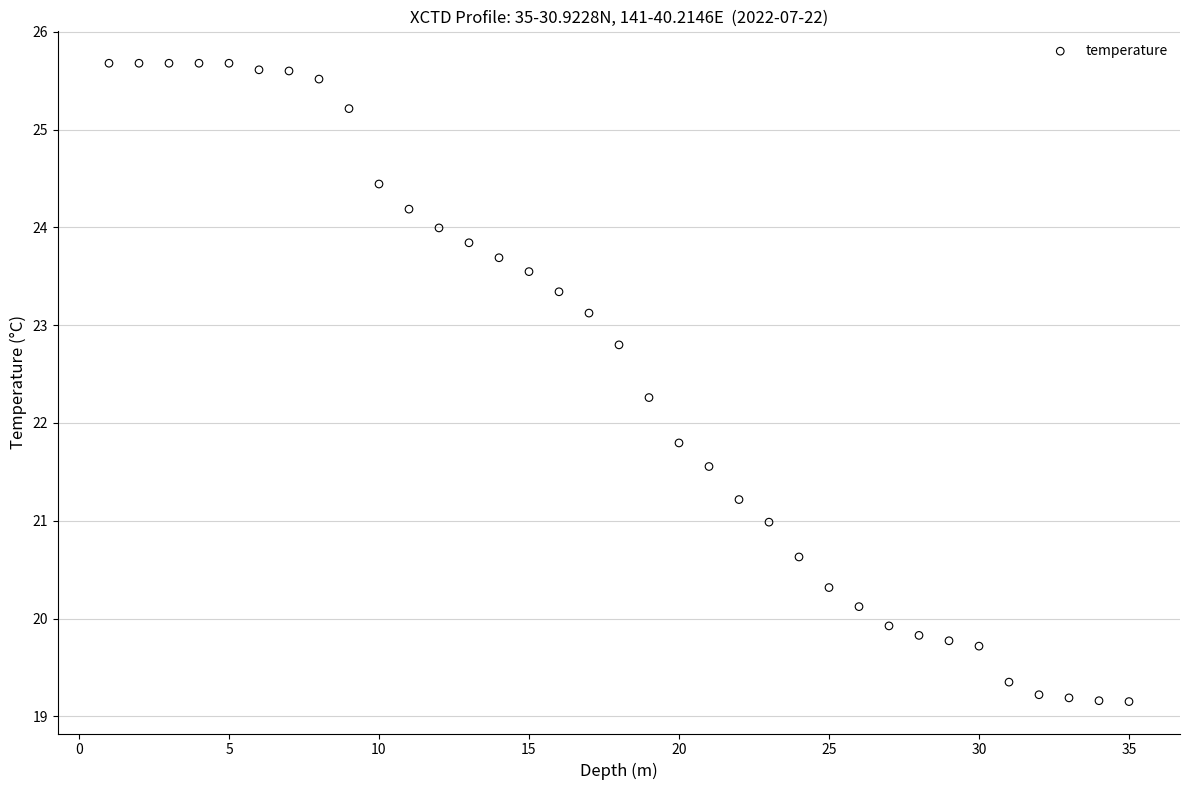

What is the range of Y values (max minus min)?

6.5